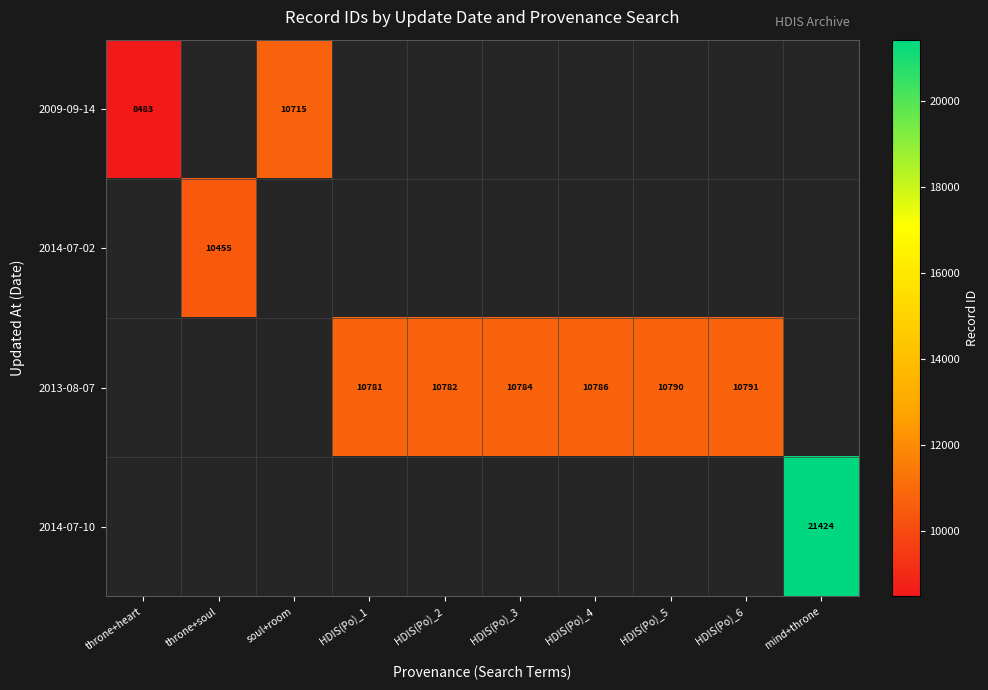

Is it true that 2013-08-07 equals 6727.3 at HDIS(Po)_6?

False